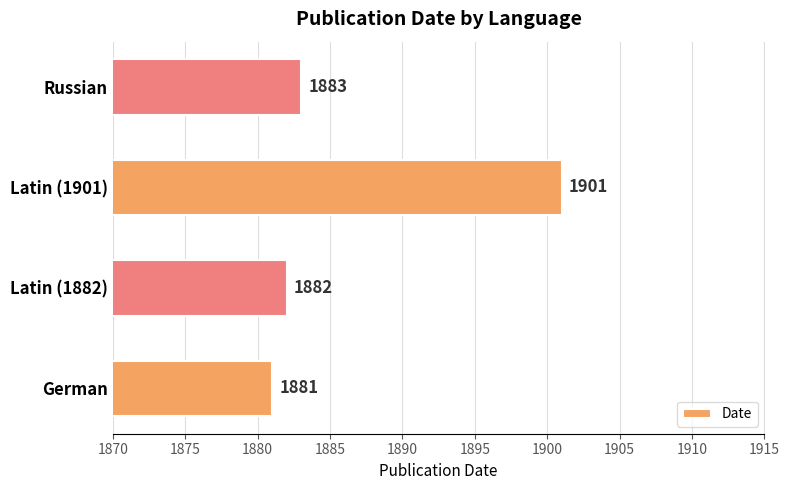

Rank the categories by value from lowest to highest.

German, Latin (1882), Russian, Latin (1901)